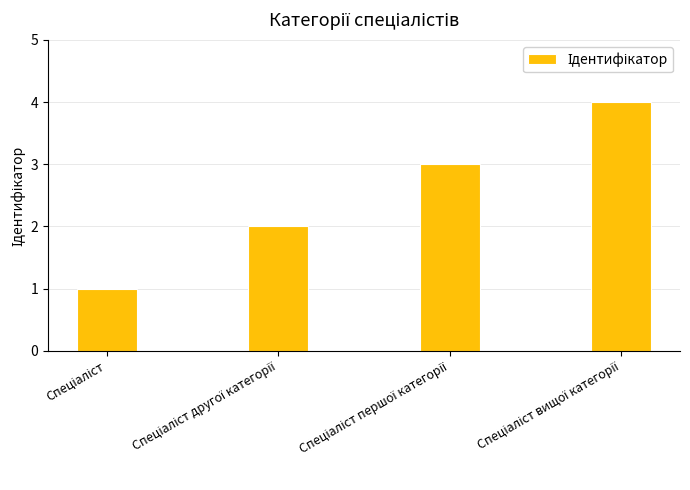

Reading left to right, list all the values displayed in this chart.

1	2	3	4